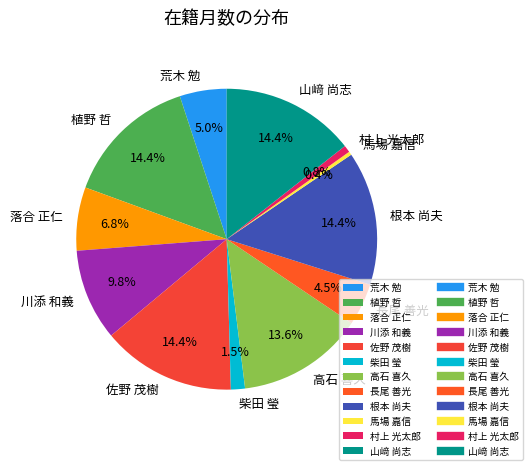

Count the number of slices in the pie.

12